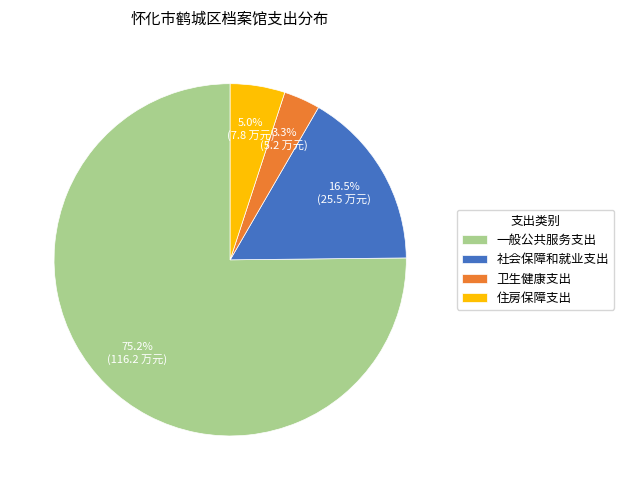

Rank the categories by value from lowest to highest.

卫生健康支出, 住房保障支出, 社会保障和就业支出, 一般公共服务支出